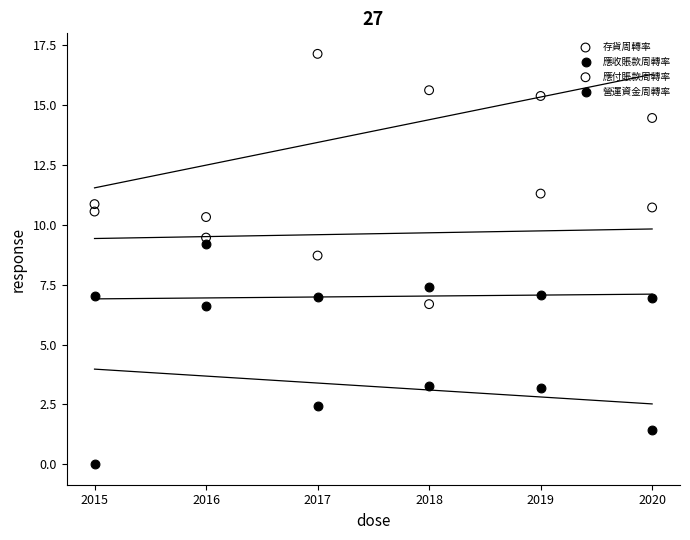

Across all data points, what is the range of X values (max minus min)?

5.0